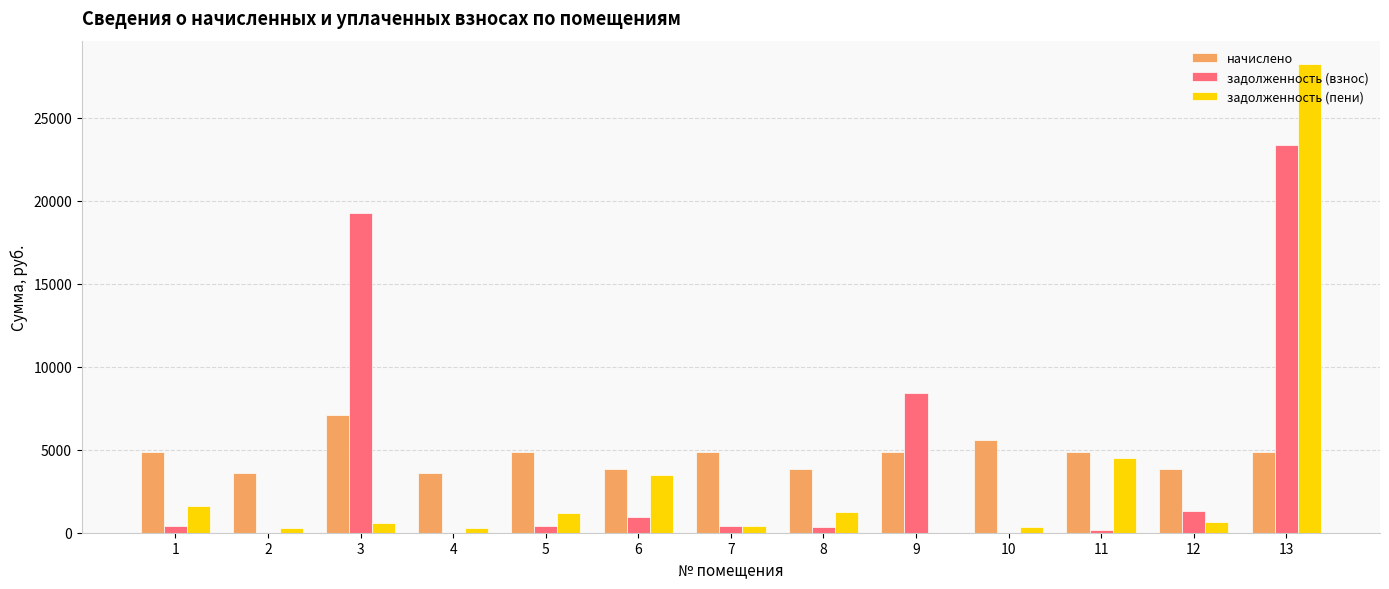

What is the maximum value shown in the chart?

28248.0